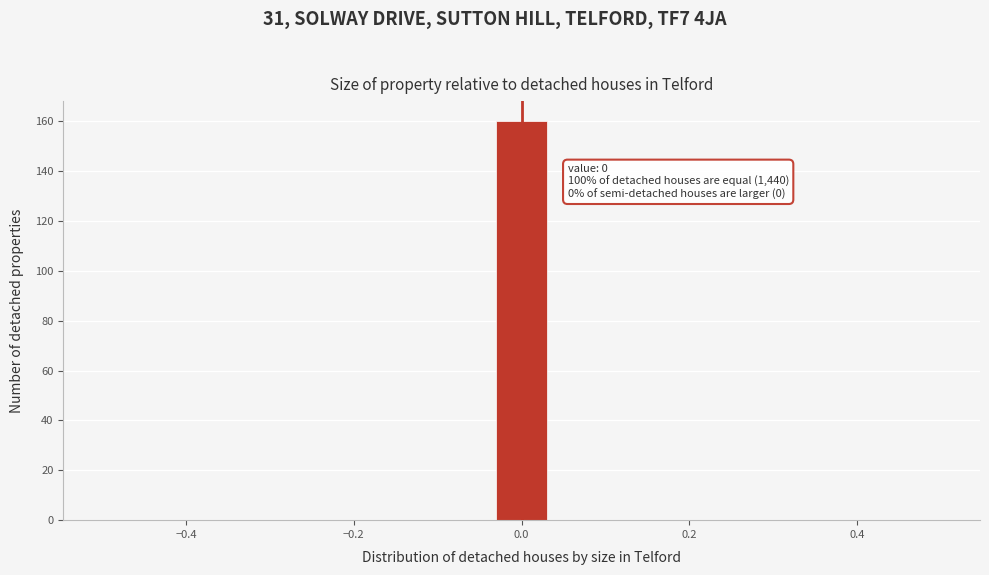

Read against the x-axis, roughly where is the centre of the tallest bar?

0.00